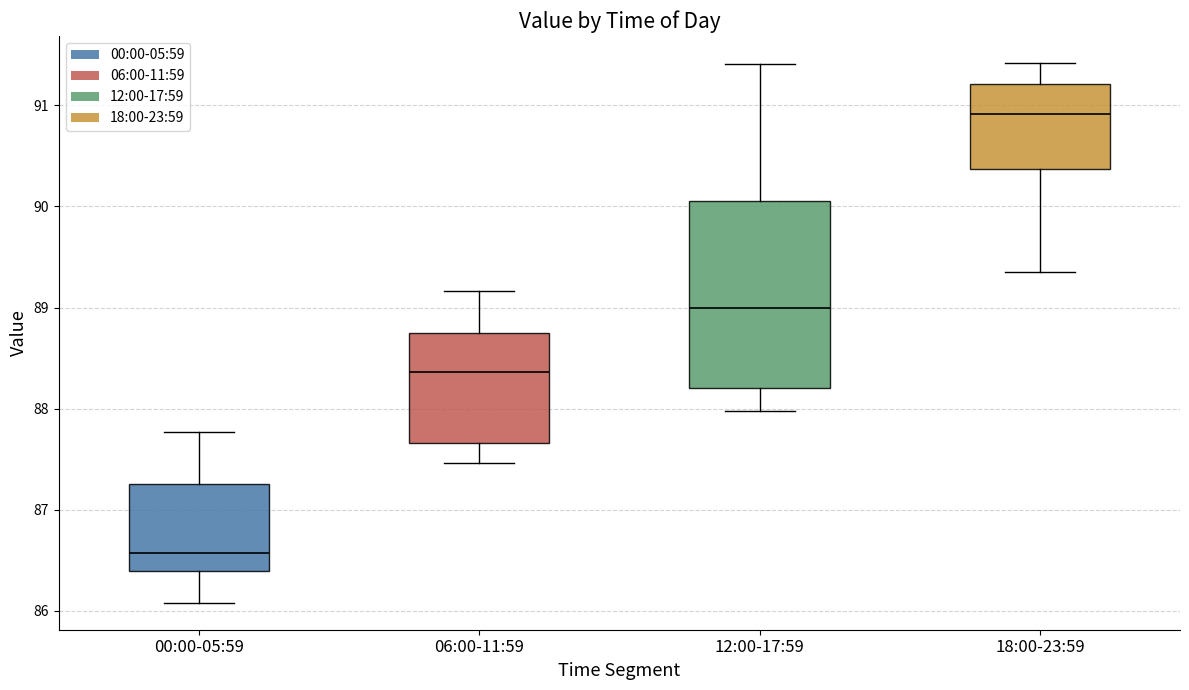

Which box's median line is the highest?

18:00-23:59